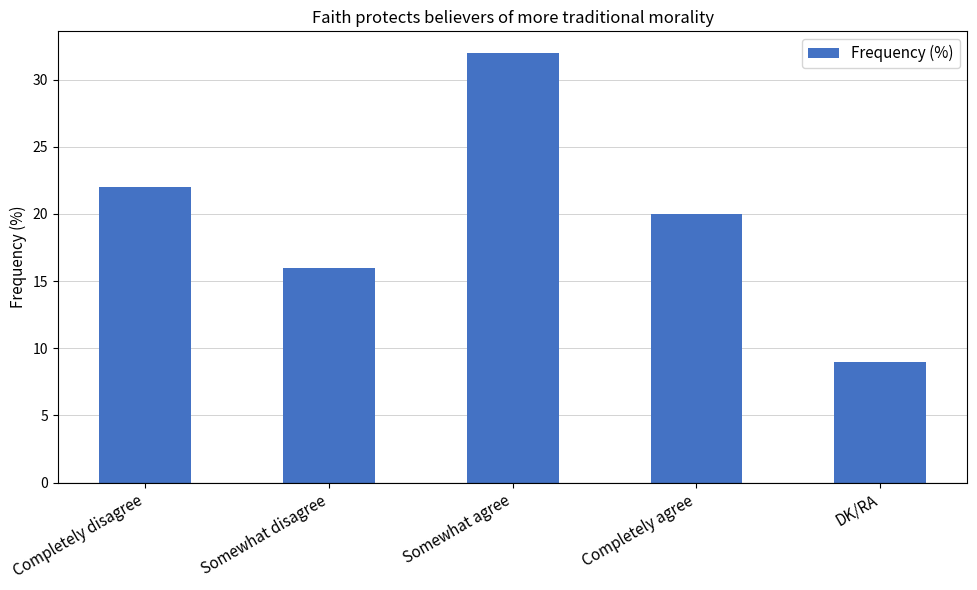

At which label is the value closest to 20?

Completely agree